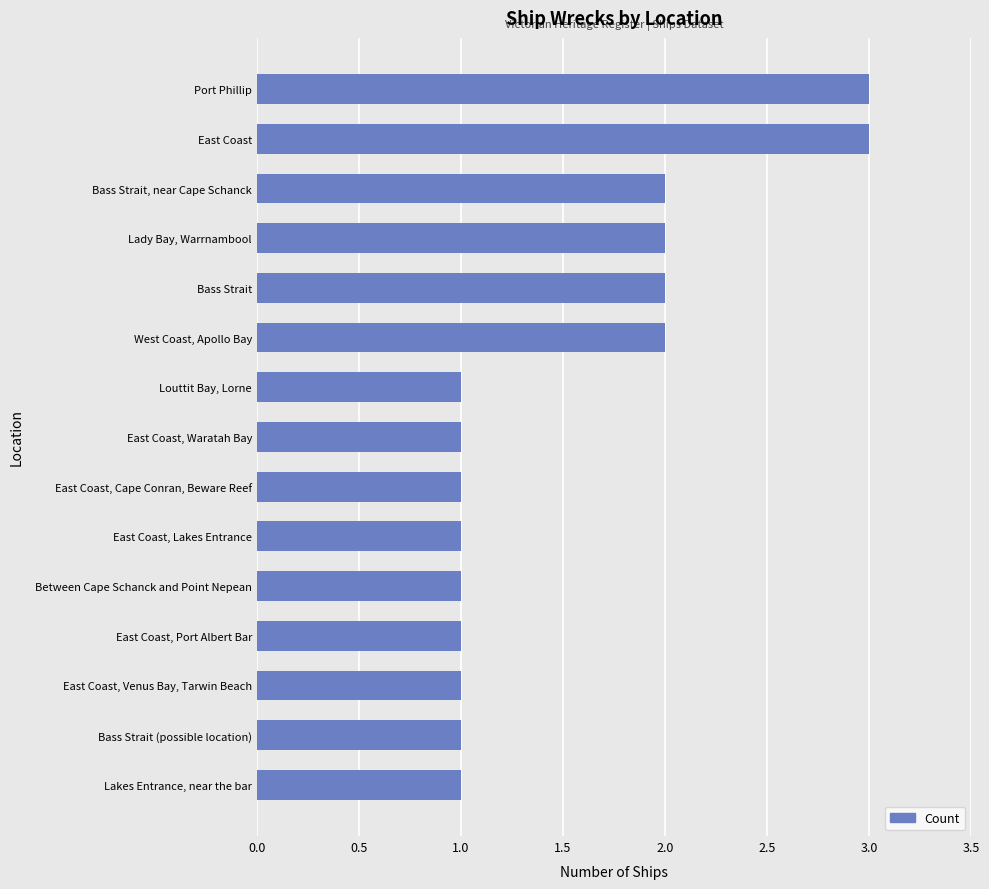

Between East Coast and Louttit Bay, Lorne, which is larger?

East Coast